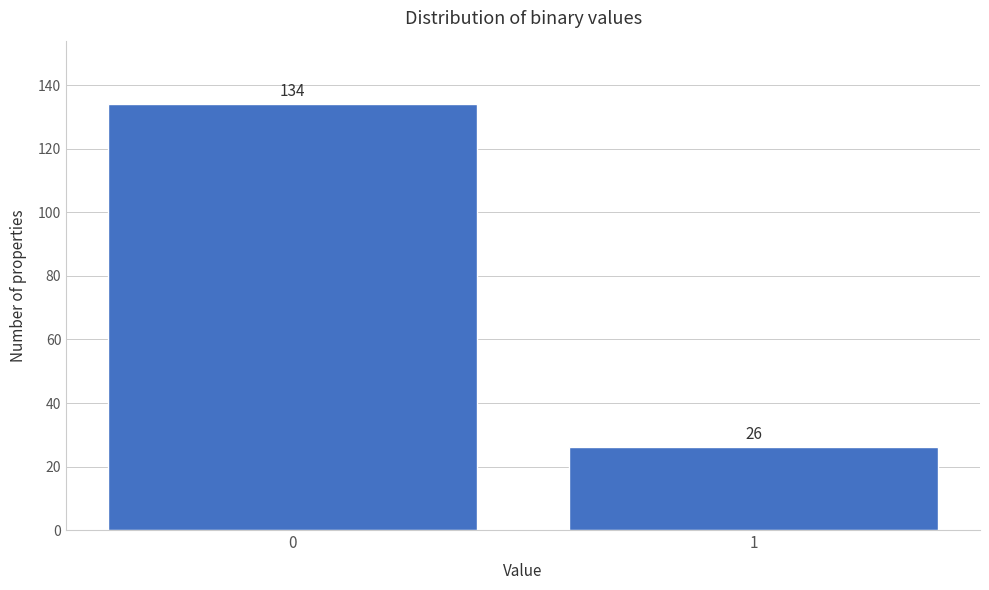

Reading left to right, what are all the values shown in this chart?

134	26